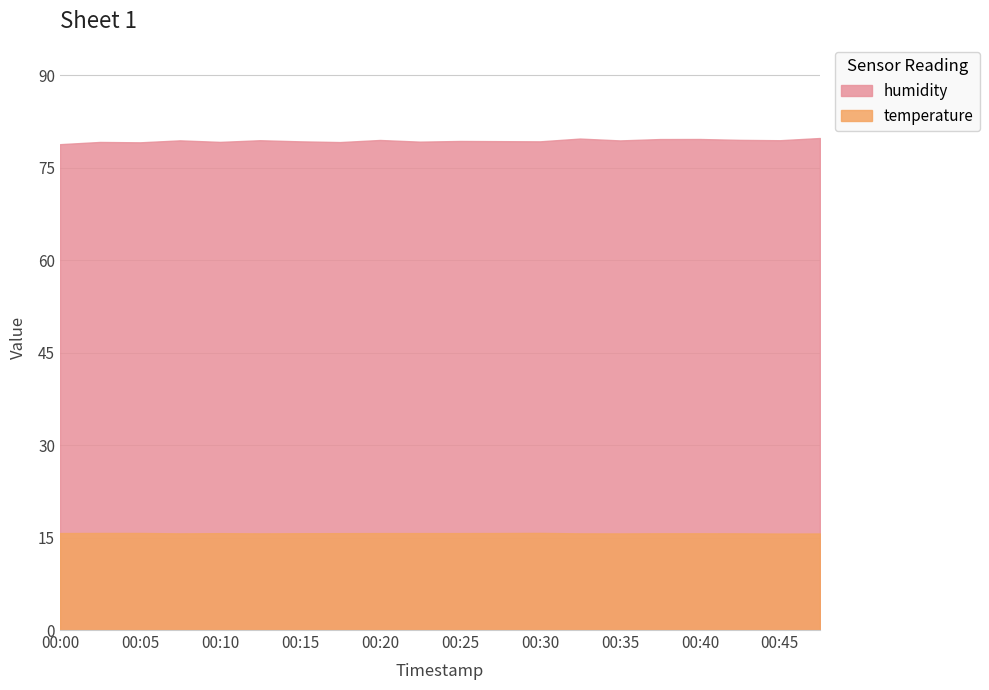

The value of temperature at 00:12 is 27.0. True or false?

False